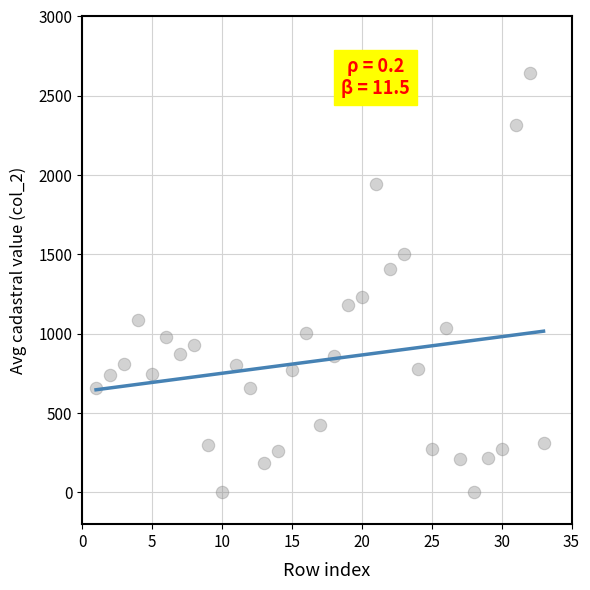

What is the range of Y values (max minus min)?

2643.2